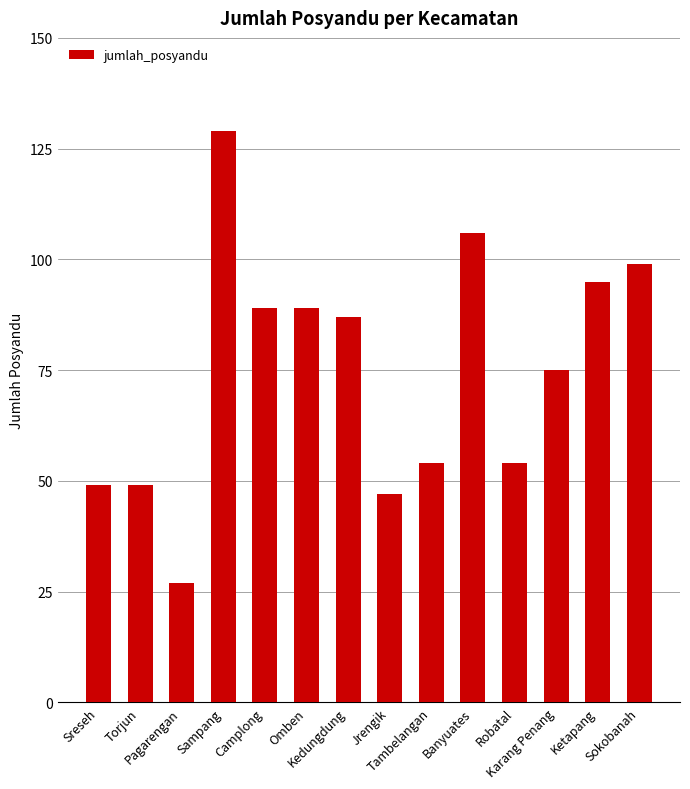

The value at Omben is 89. True or false?

True